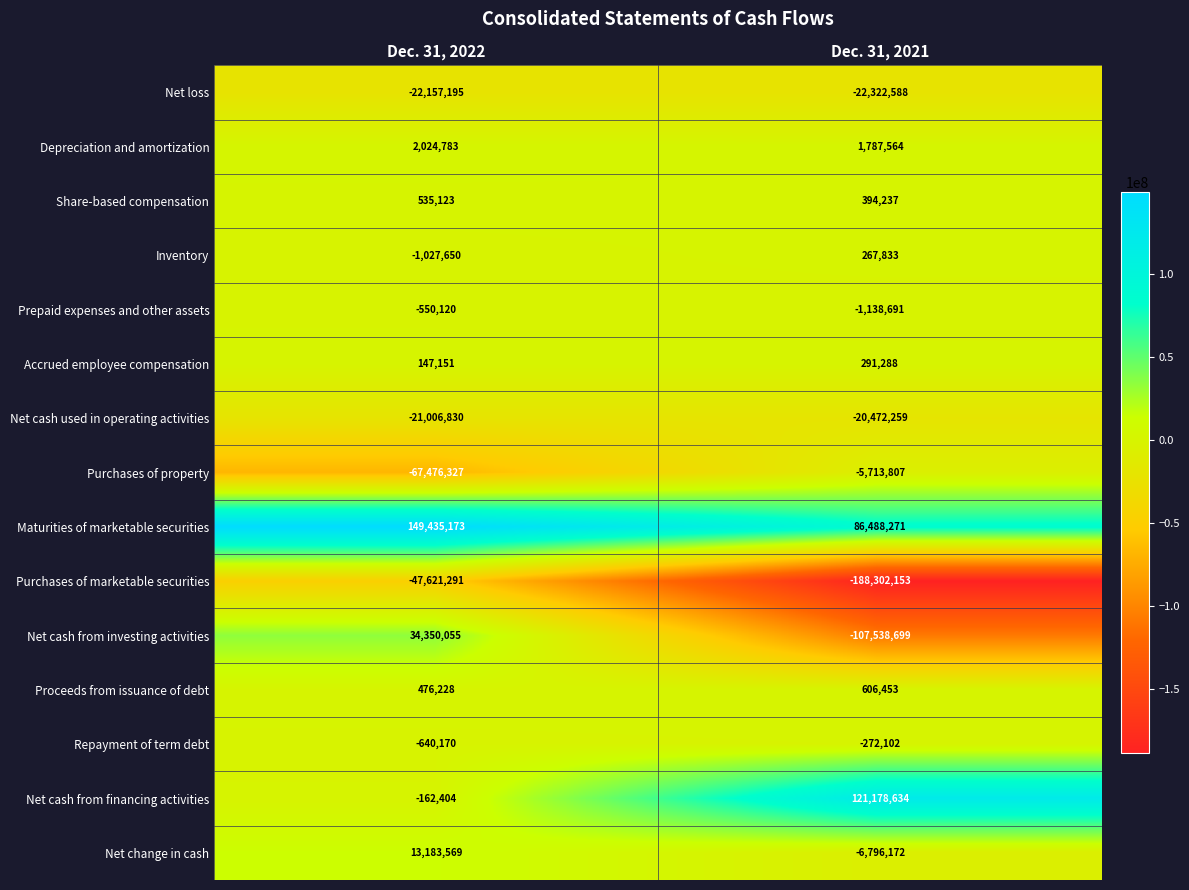

At which label does Depreciation and amortization reach its minimum?

Dec. 31, 2021